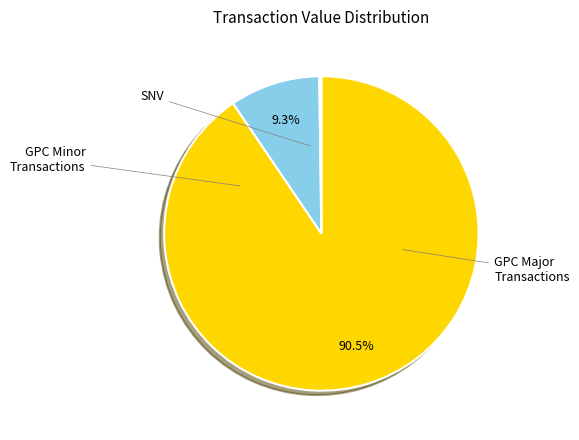

Is there any slice that represents more than half of the pie?

Yes